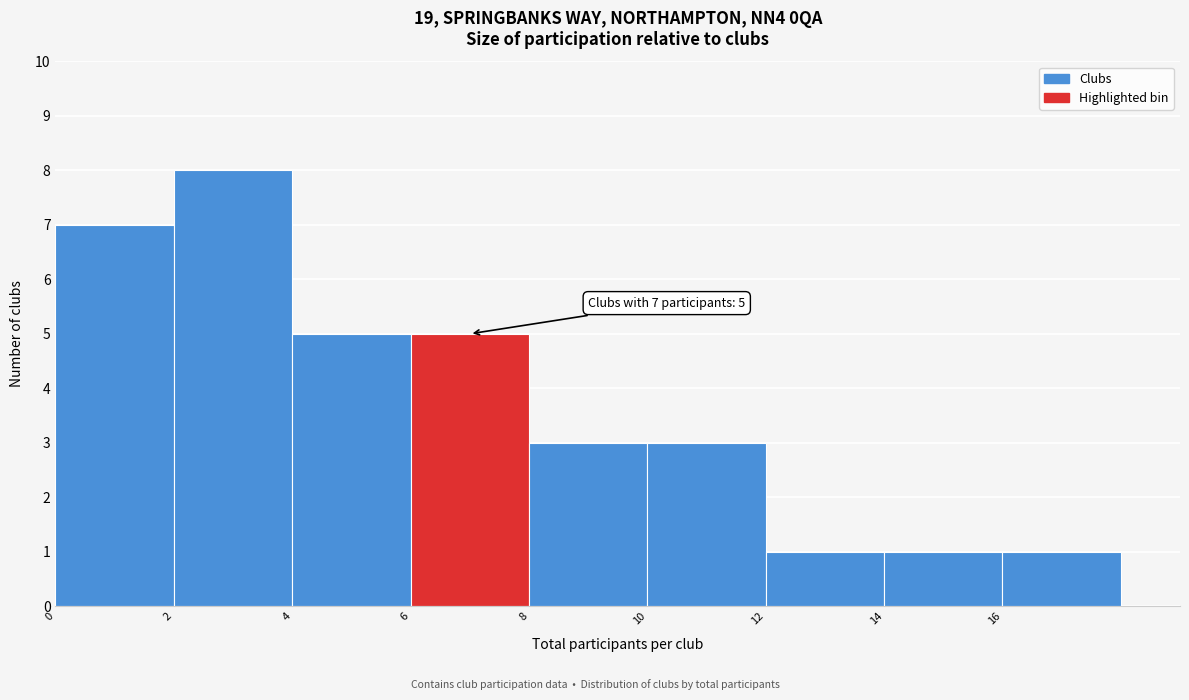

Over which range of the x-axis is the bar tallest?

2 to 4